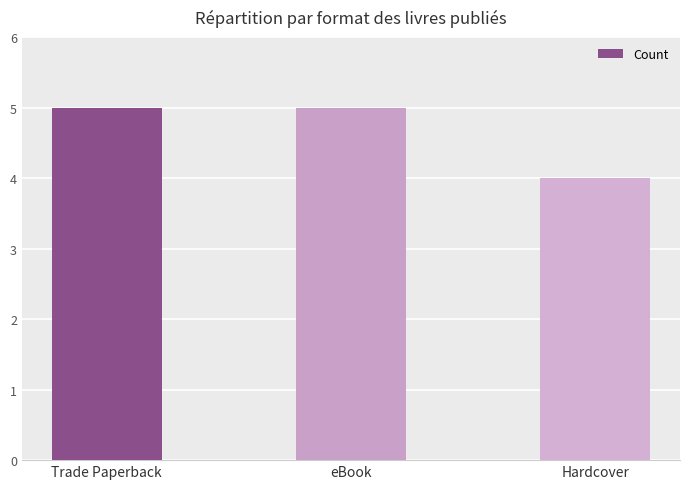

What is the change in value from Trade Paperback to Hardcover?

-1